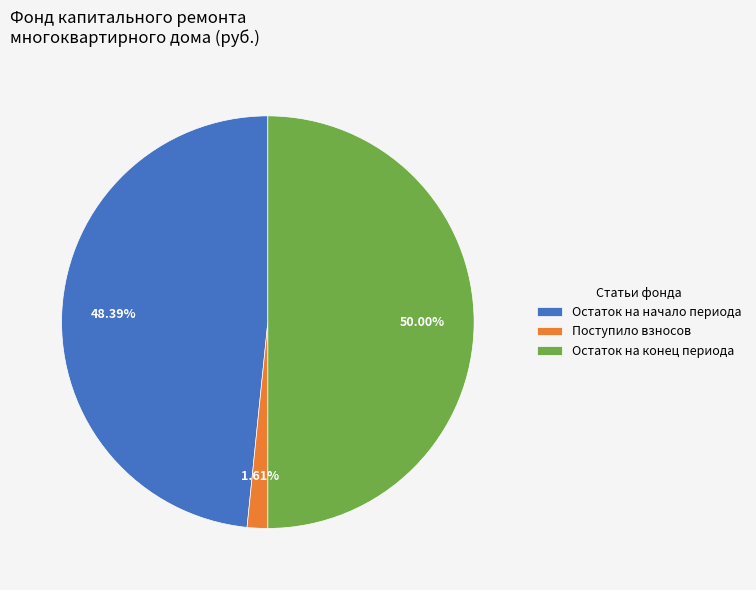

Does Поступило взносов account for over 50% of the chart?

No